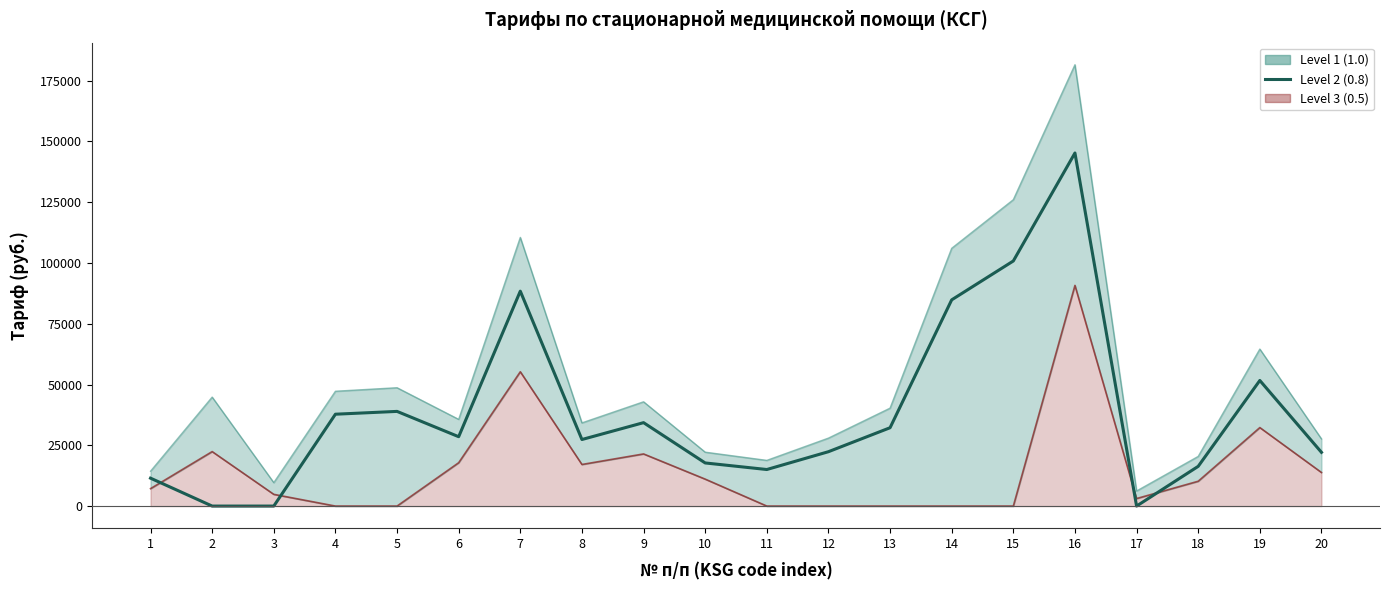

True or false: the data shows 49877.8 at 13.

False